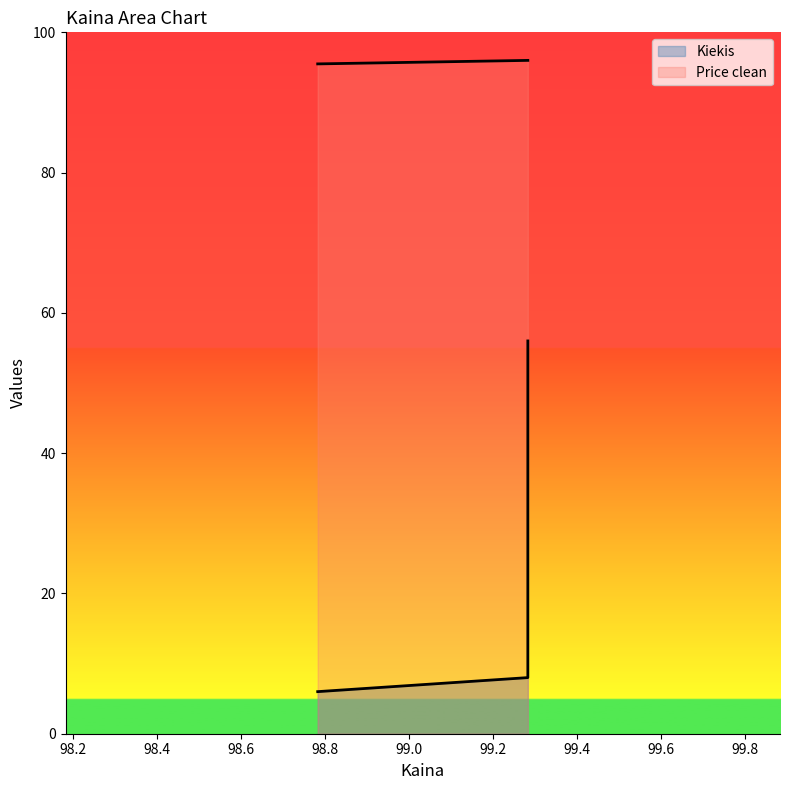

Reading left to right, extract all data points from this chart.

6	8	56